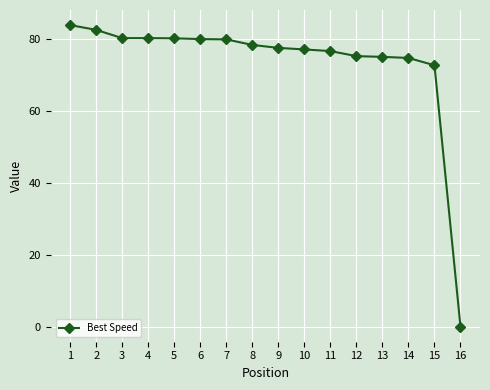

What is the change in value from 1 to 12?

-8.7